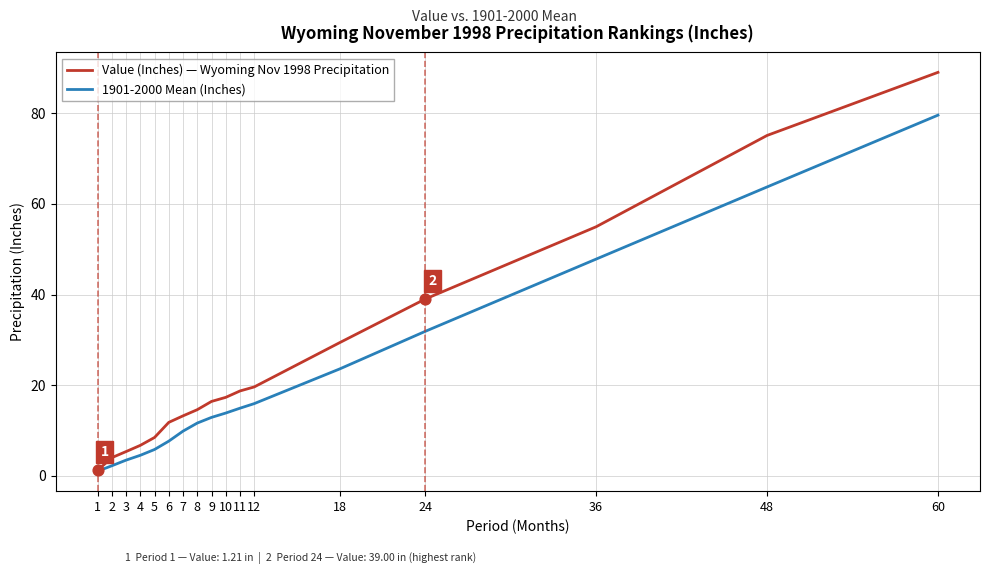

At how many categories does at least one series exceed 74?

2